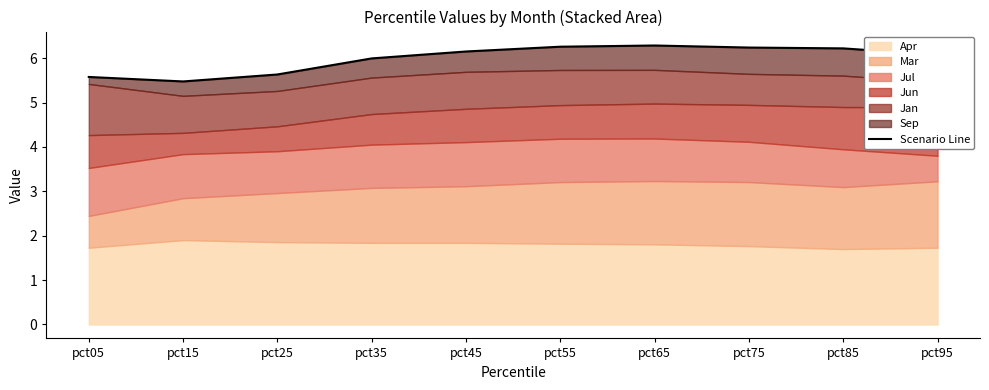

List the labels in order of value, smallest first.

pct15, pct05, pct25, pct35, pct95, pct45, pct85, pct75, pct55, pct65